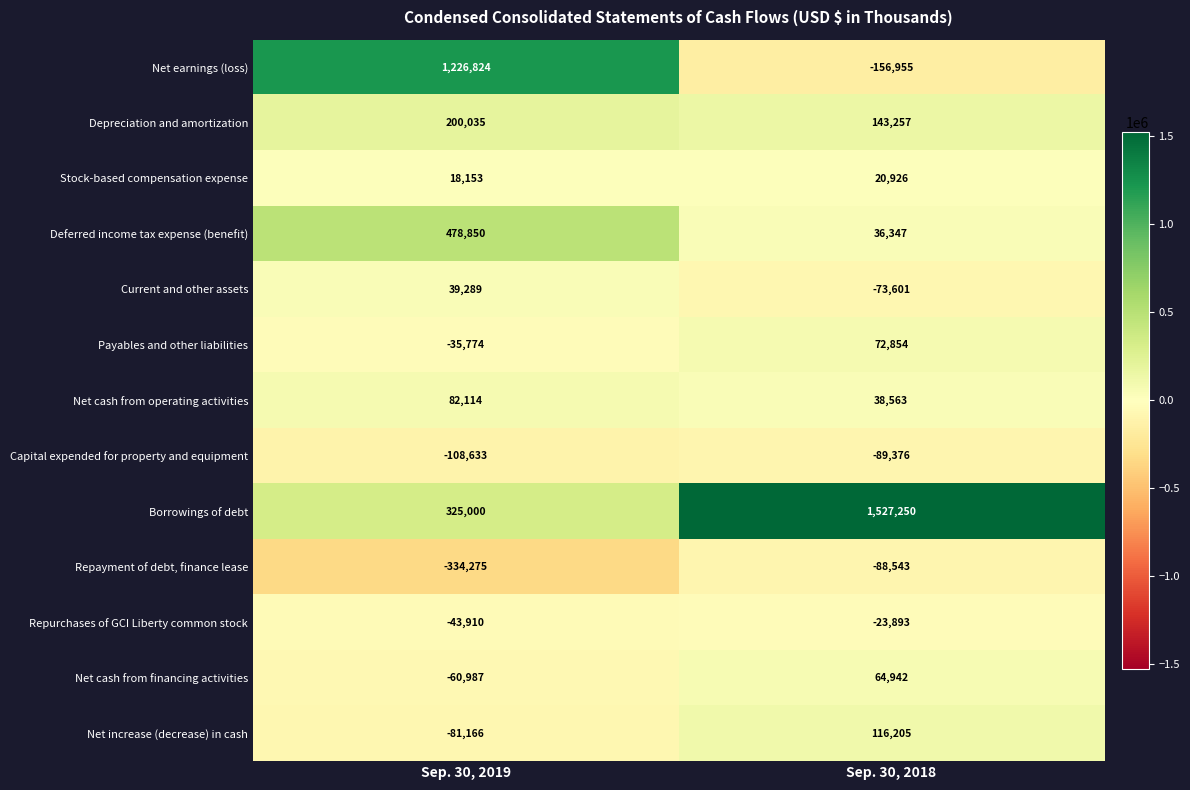

At which category does the chart reach its minimum across all series?

Sep. 30, 2019